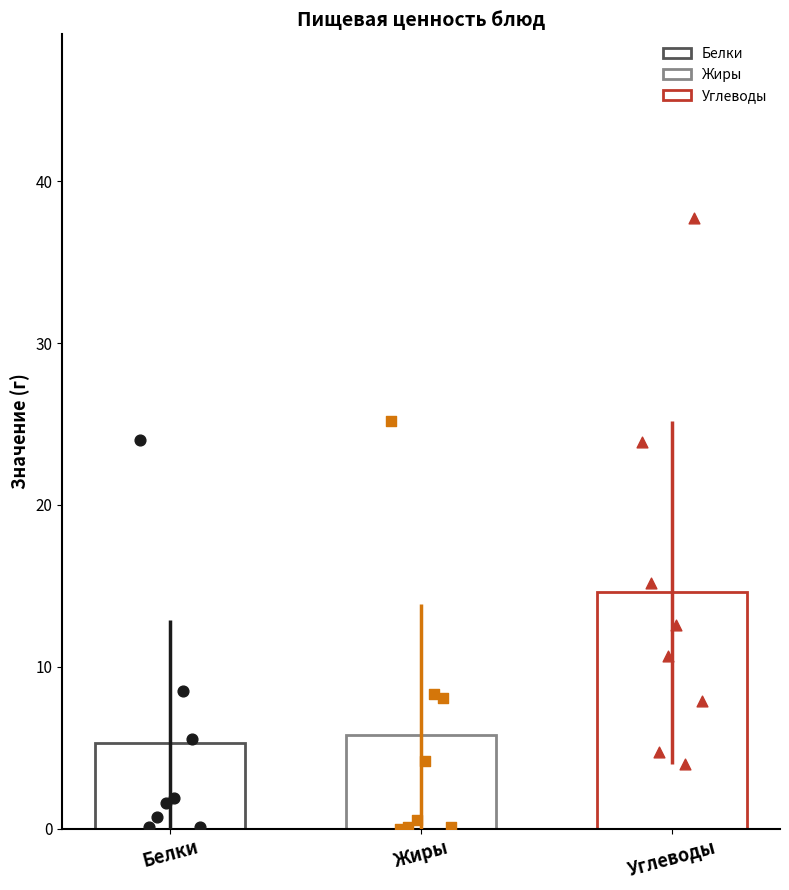

Which series contains the highest Y value?

Углеводы